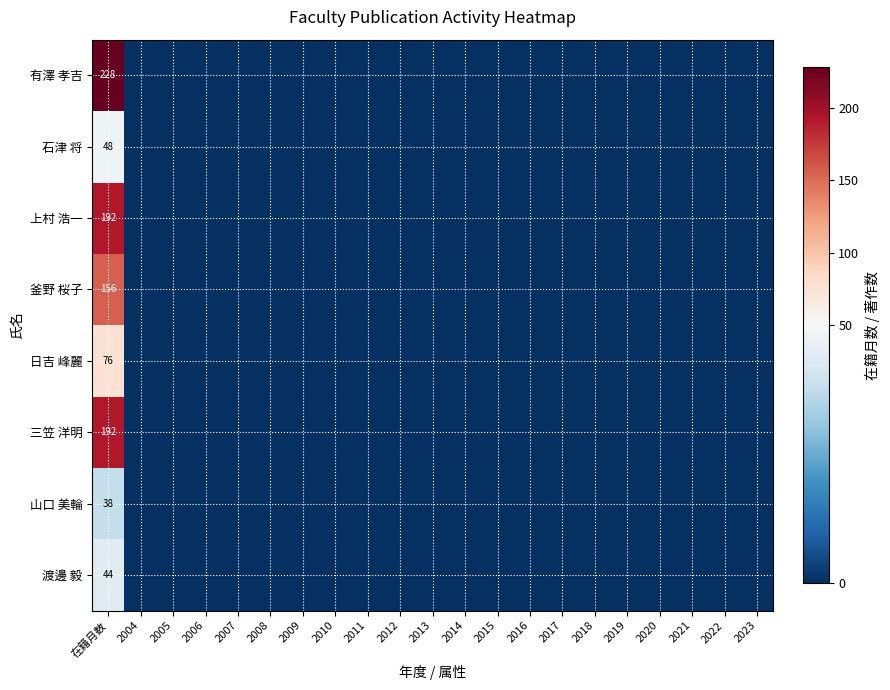

How many positive values does the 日吉 峰麗 series have?

1